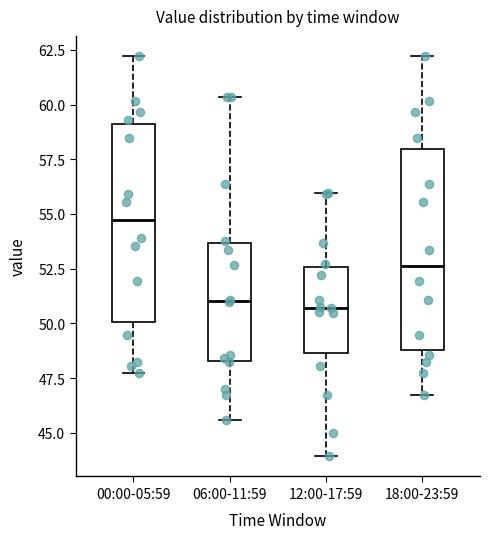

Where does the median line of the box for 00:00-05:59 sit on the y-axis? The values are not printed on the chart, so give them approximately, as read against the axis.

54.5